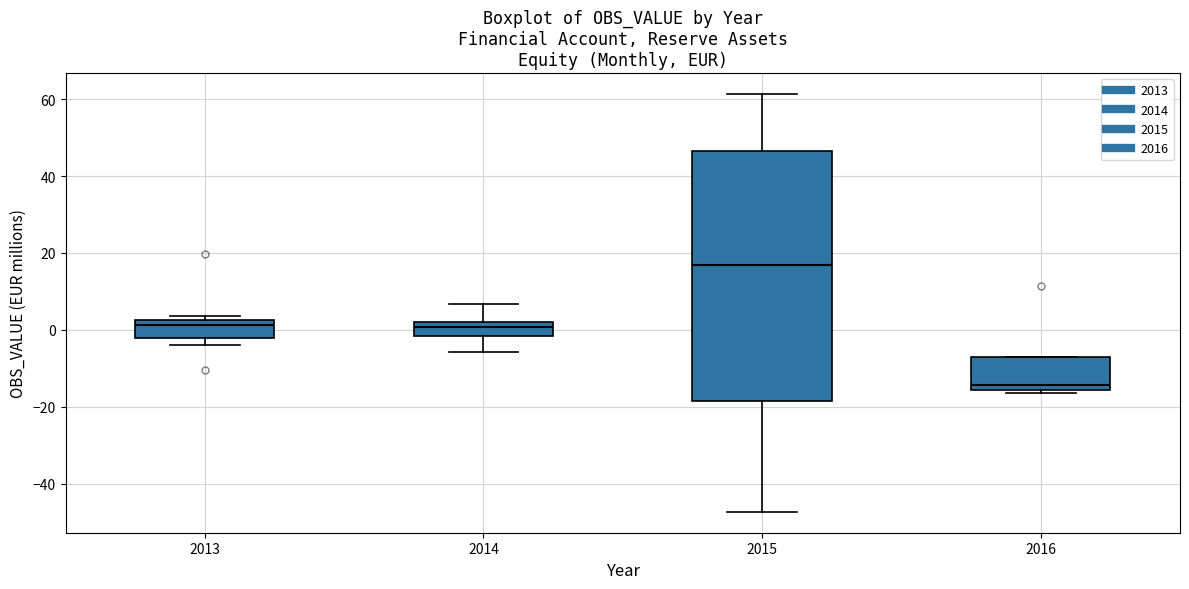

Reading left to right, read every box against the y-axis: the position of its median line, the range the box covers, and the ends of its whiskers. The values are not printed on the chart, so give them approximately, as read against the axis.

2013: median 2 (just below the box's upper edge), box -2 to 2, whiskers -4 to 4
2014: median 0, box -2 to 2, whiskers -6 to 6
2015: median 18, box -18 to 46, whiskers -48 to 62
2016: median -14, box -16 to -8, whiskers -16 (just below the box's lower edge) to -8